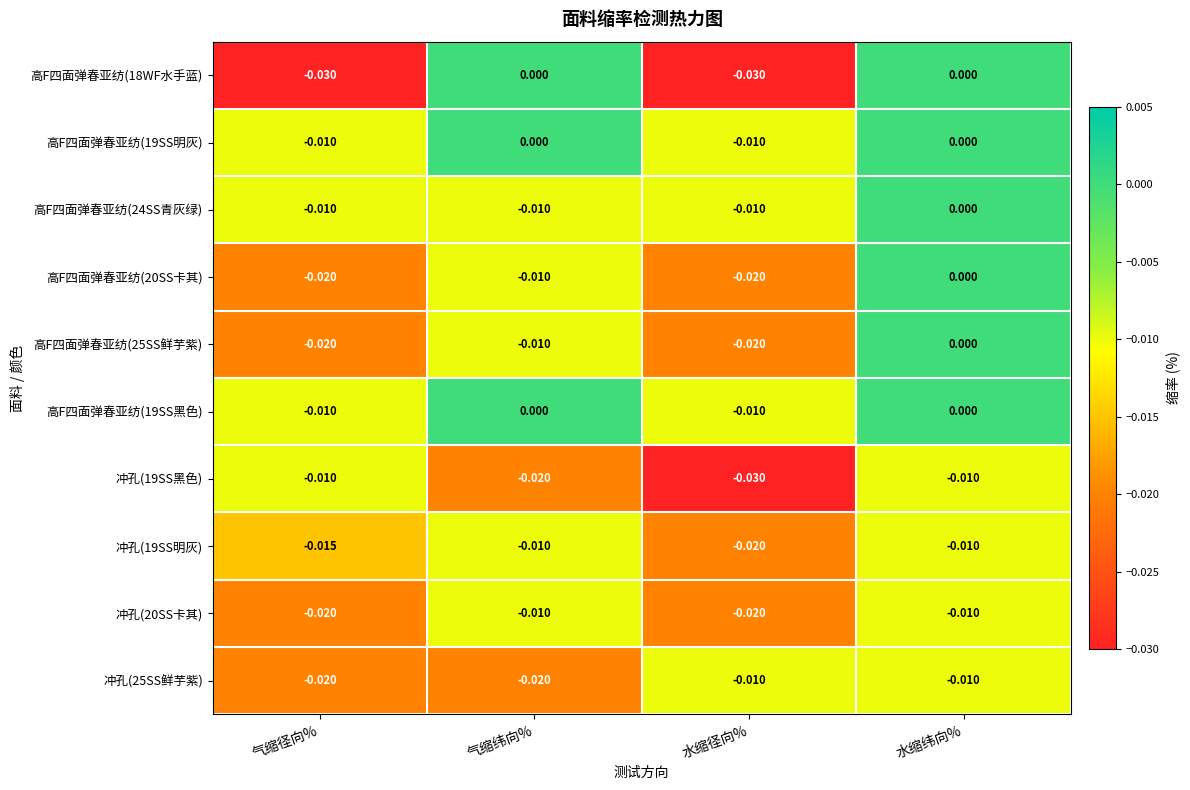

Which series has the largest range (max minus min)?

高F四面弹春亚纺(18WF水手蓝)